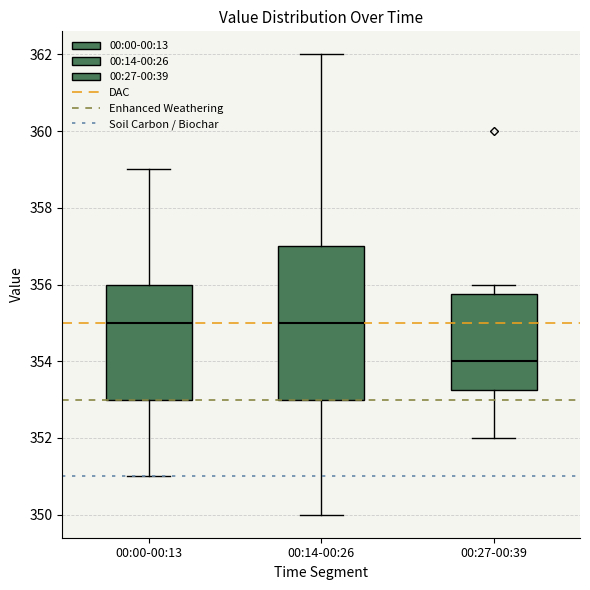

Reading left to right, read every box against the y-axis: the position of its median line, the range the box covers, and the ends of its whiskers. The values are not printed on the chart, so give them approximately, as read against the axis.

00:00-00:13: median 355.0, box 353.0 to 356.0, whiskers 351.0 to 359.0
00:14-00:26: median 355.0, box 353.0 to 357.0, whiskers 350.0 to 362.0
00:27-00:39: median 354.0, box 353.2 to 355.8, whiskers 352.0 to 356.0